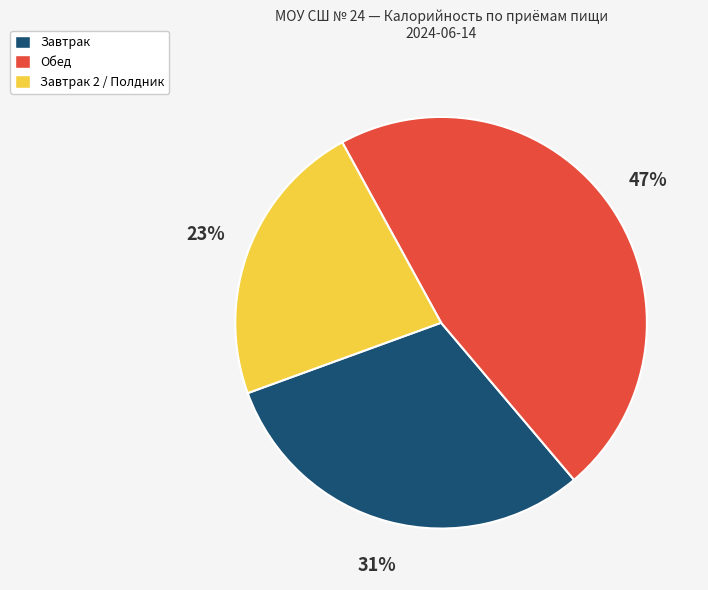

Is there a majority slice in this chart?

No